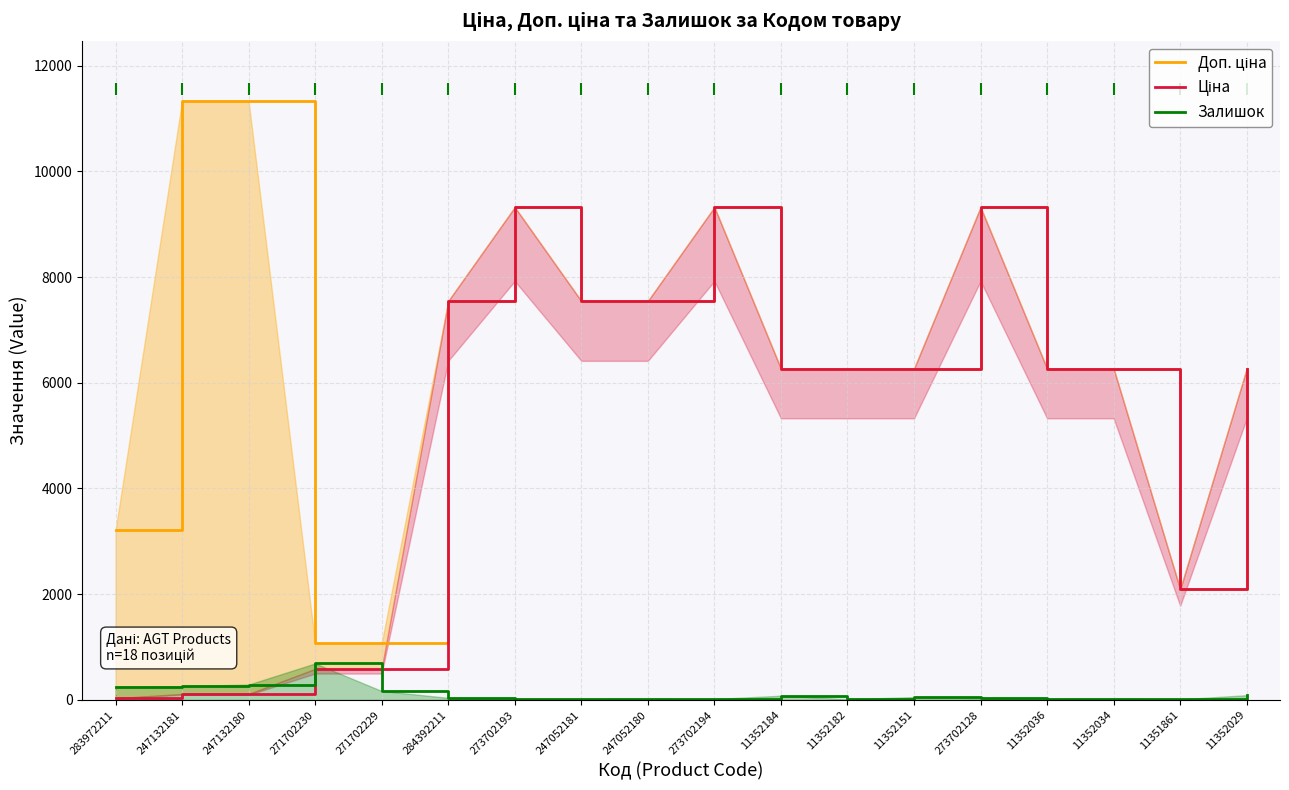

Between which two adjacent categories do Залишок and Ціна first intersect?

271702230 and 271702229